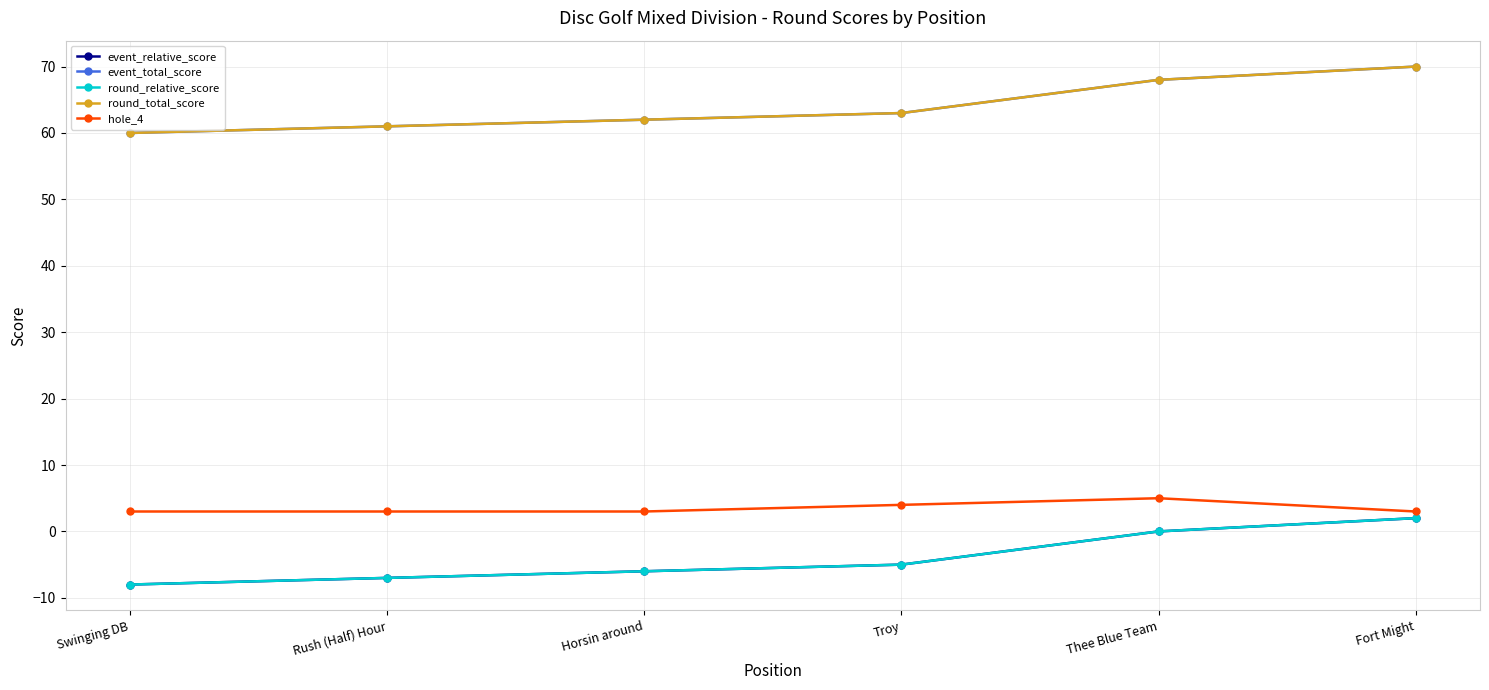

What is the minimum value for event_total_score?

60